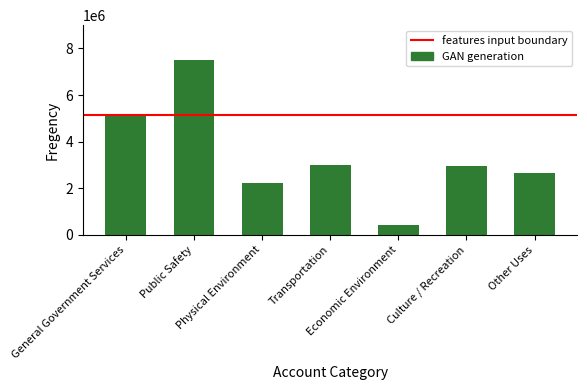

The chart shows a value of 7510140 at Public Safety. True or false?

True